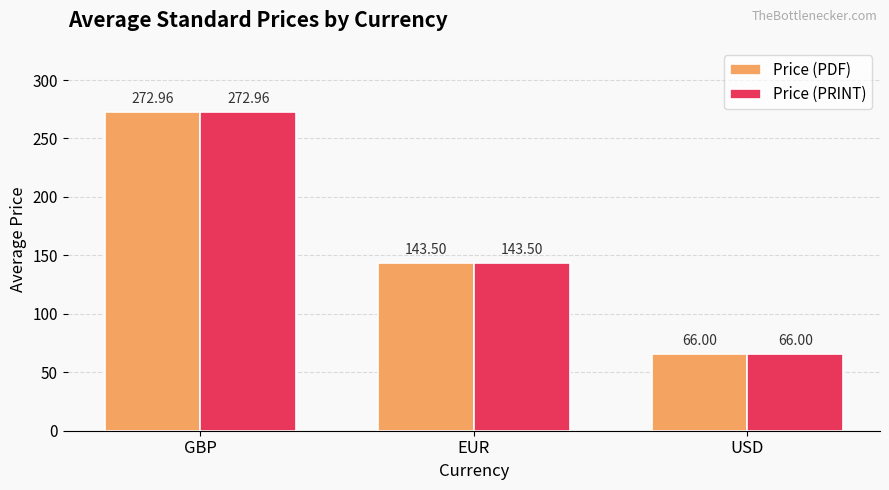

Is it true that Price (PDF) equals 143.5 at EUR?

True